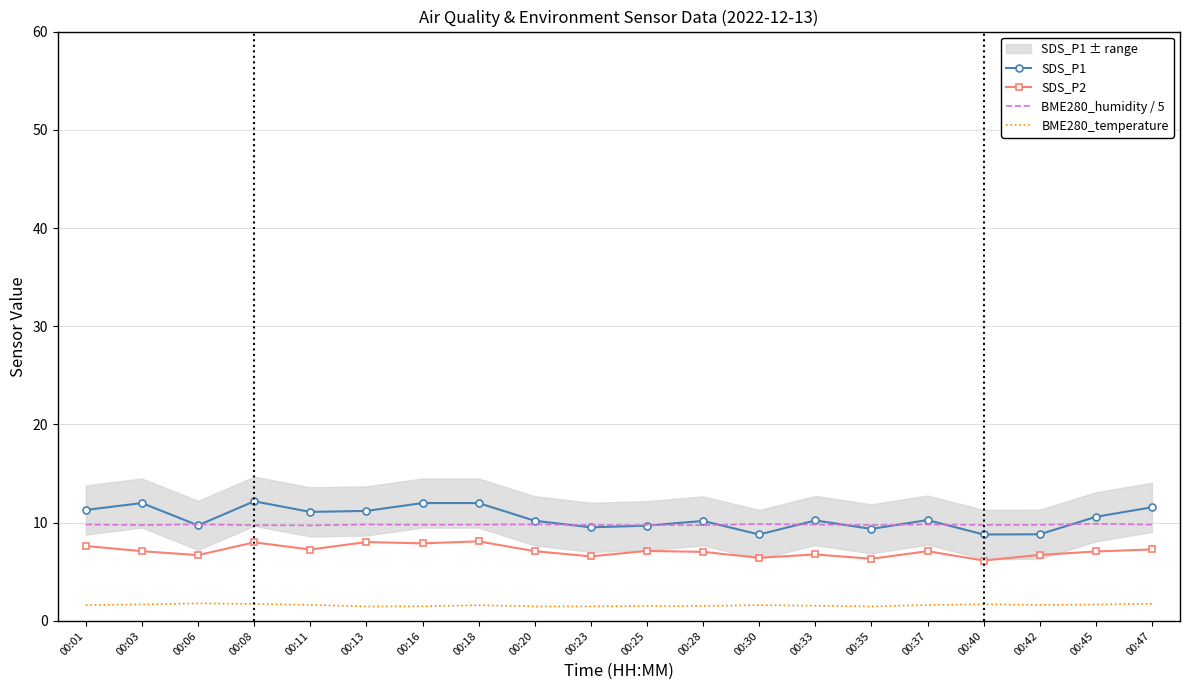

Is the value of BME280_temperature at 00:28 greater than the value of SDS_P2 at 00:01?

No